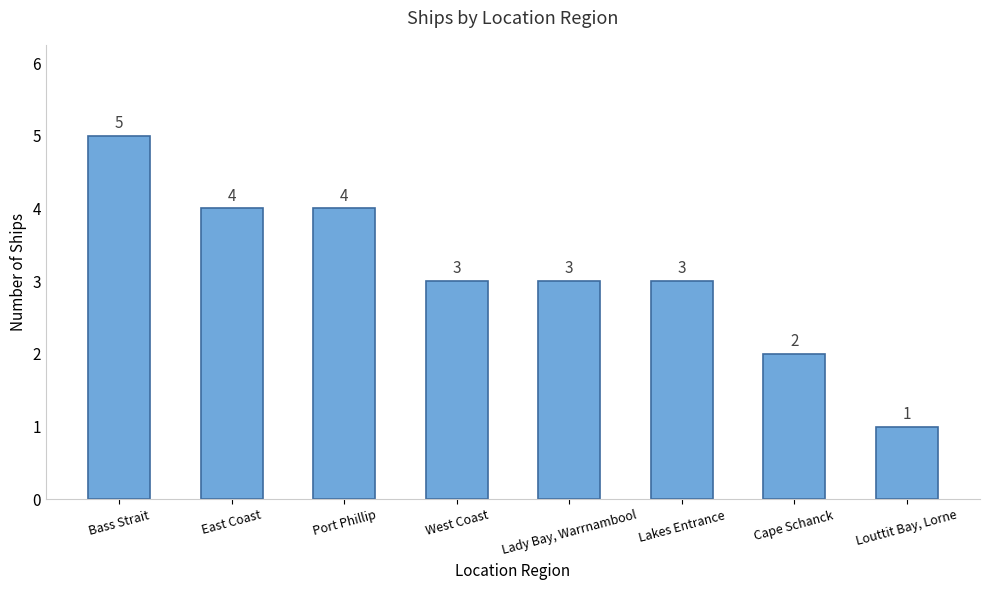

Reading left to right, what are all the values shown in this chart?

5	4	4	3	3	3	2	1